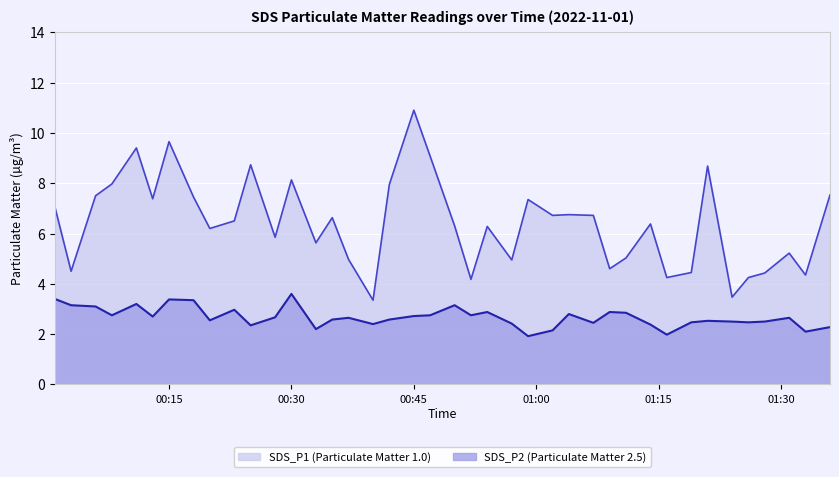

What is the smallest value displayed?

1.9